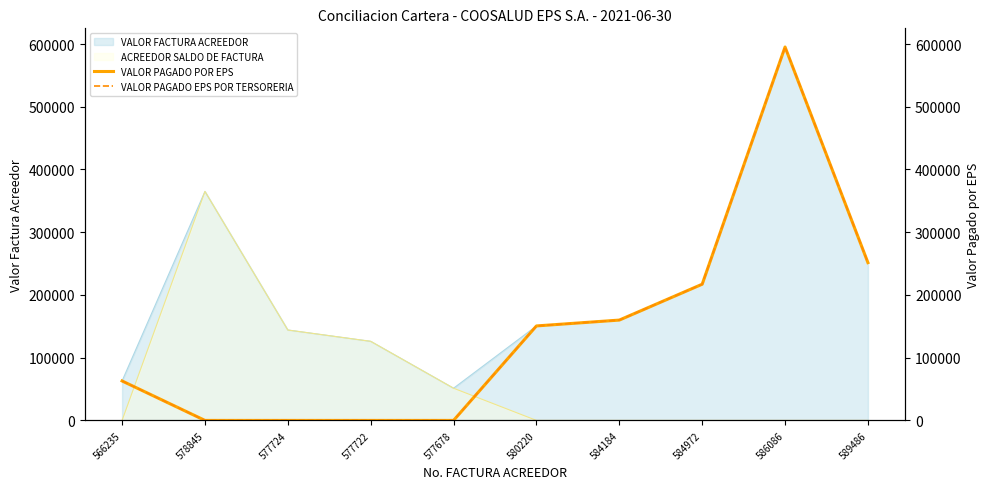

What is the label of the 9th point from the left?

586086